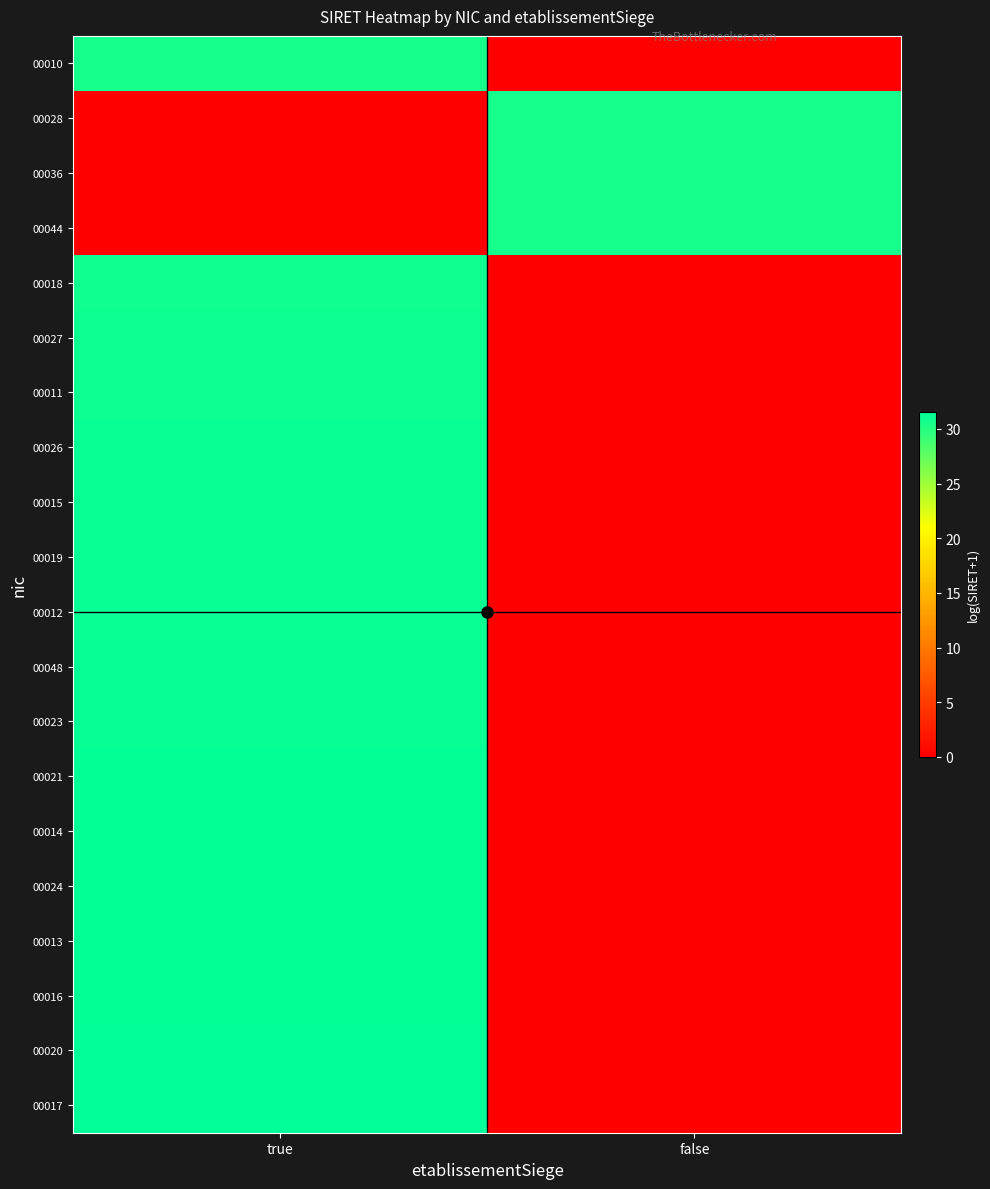

Reading left to right, transcribe all the data shown in this chart.

00010: true=30.7	false=0.0
00028: true=0.0	false=30.7
00036: true=0.0	false=30.7
00044: true=0.0	false=30.7
00018: true=30.9	false=0.0
00027: true=31.1	false=0.0
00011: true=31.1	false=0.0
00026: true=31.1	false=0.0
00015: true=31.1	false=0.0
00019: true=31.2	false=0.0
00012: true=31.2	false=0.0
00048: true=31.3	false=0.0
00023: true=31.3	false=0.0
00021: true=31.3	false=0.0
00014: true=31.3	false=0.0
00024: true=31.4	false=0.0
00013: true=31.4	false=0.0
00016: true=31.4	false=0.0
00020: true=31.5	false=0.0
00017: true=31.6	false=0.0